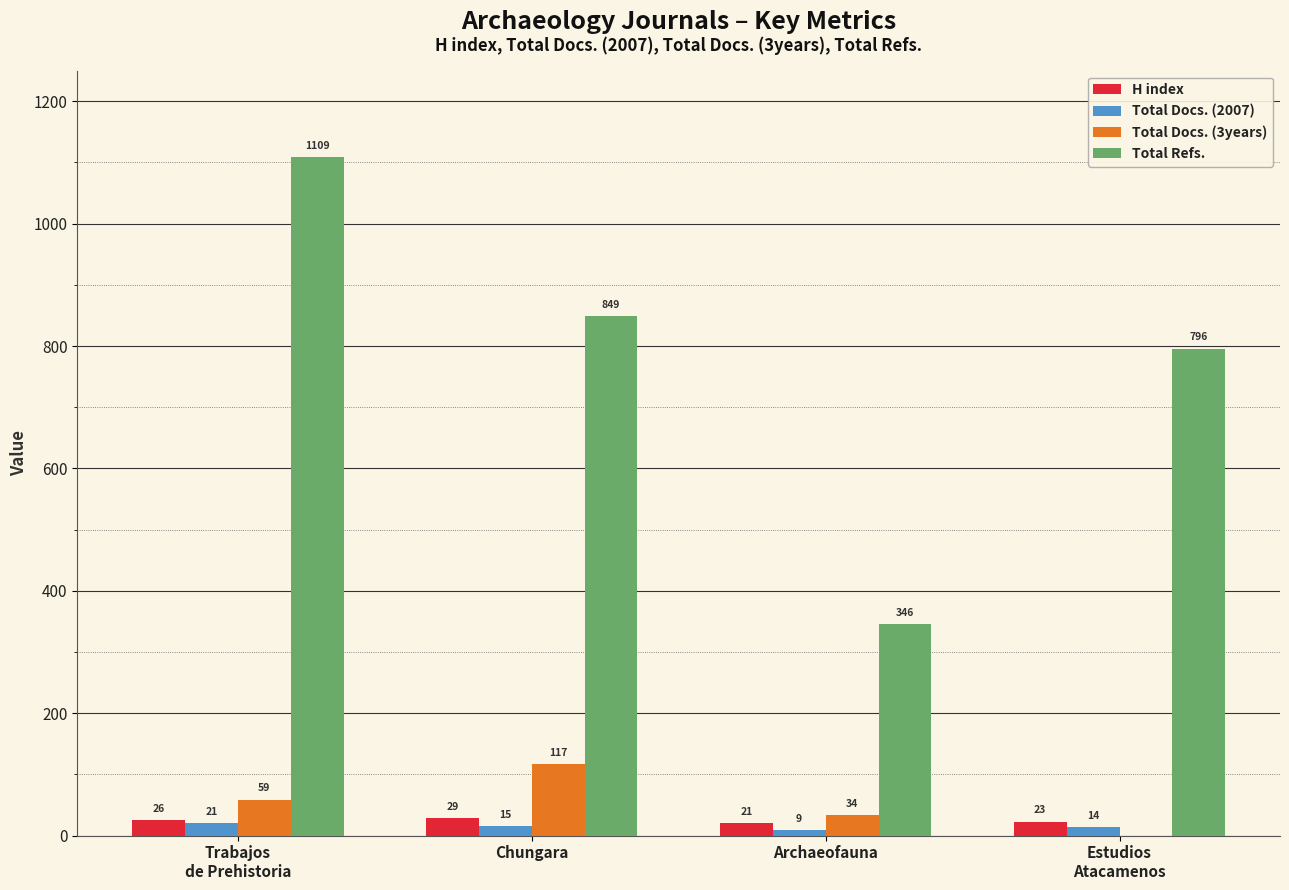

Read the Total Refs. value at Archaeofauna.

346